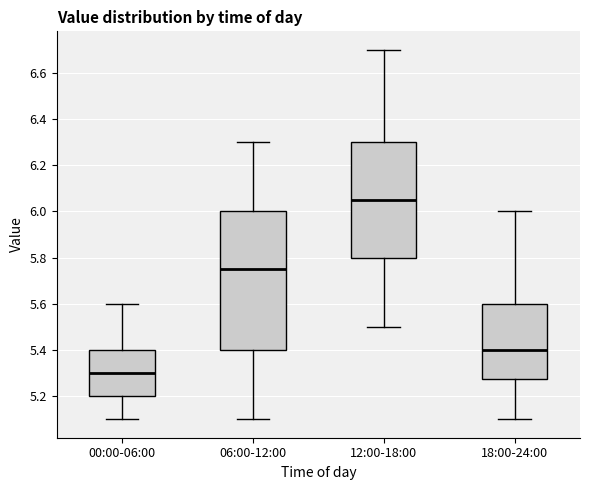

Which box is the tallest, from its lower edge to its upper edge?

06:00-12:00